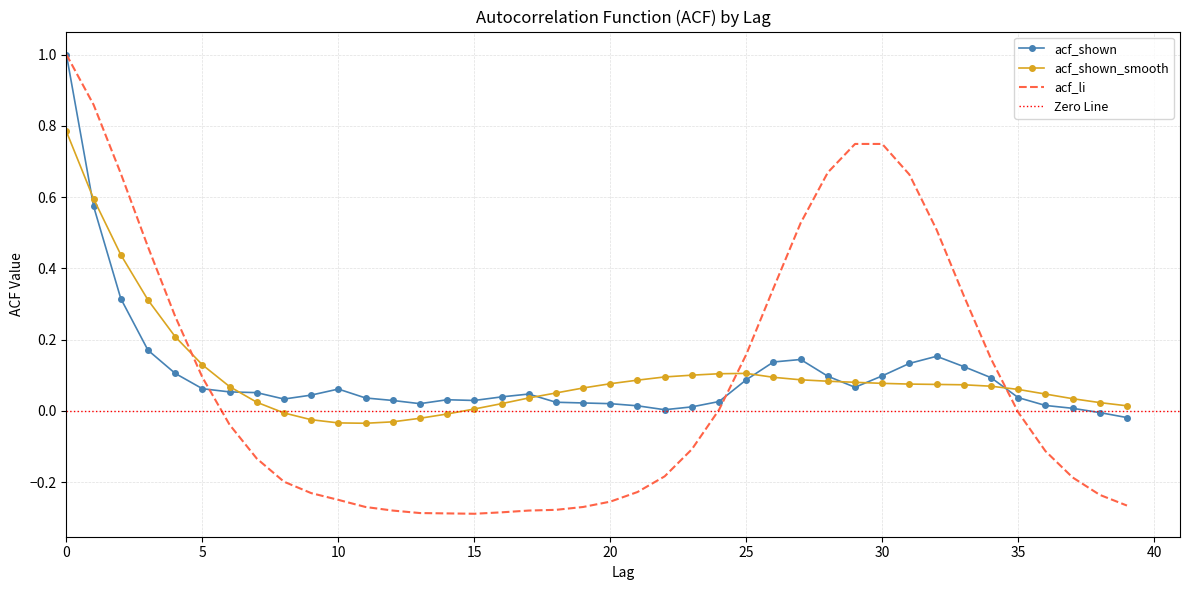

What is the difference between the highest and lowest values at 23?

0.2